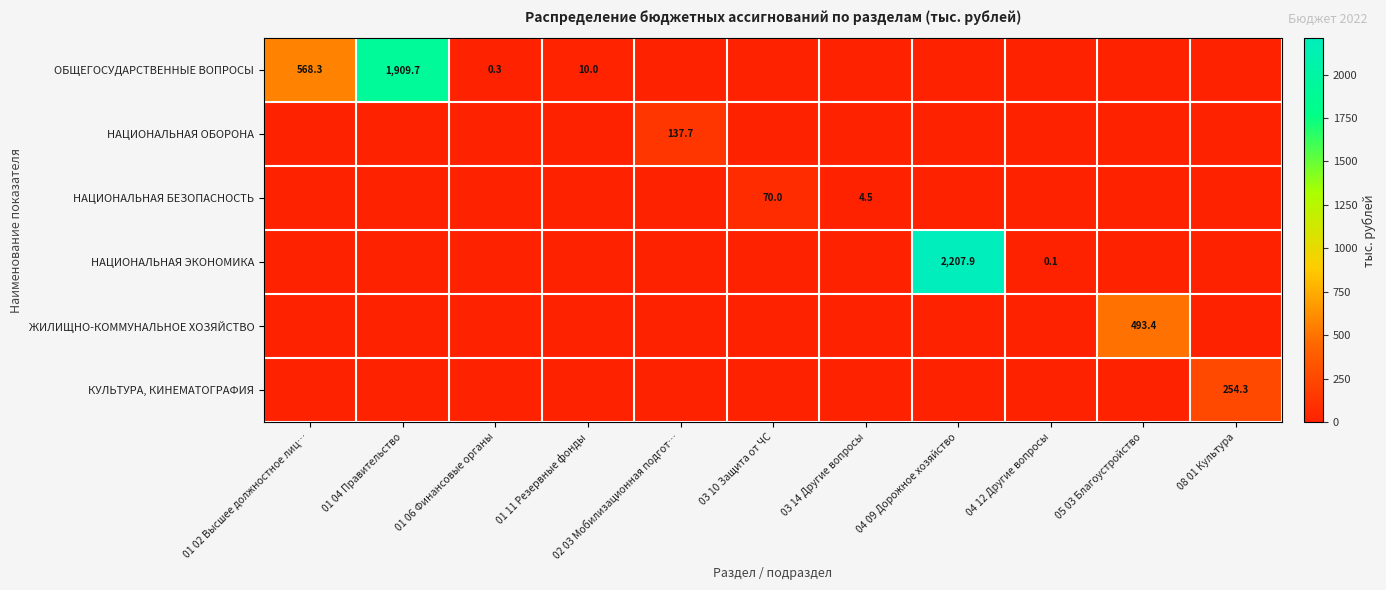

List the labels in order of НАЦИОНАЛЬНАЯ БЕЗОПАСНОСТЬ value, largest first.

03 10 Защита от ЧС, 03 14 Другие вопросы, 01 02 Высшее должностное лиц…, 01 04 Правительство, 01 06 Финансовые органы, 01 11 Резервные фонды, 02 03 Мобилизационная подгот…, 04 09 Дорожное хозяйство, 04 12 Другие вопросы, 05 03 Благоустройство, 08 01 Культура